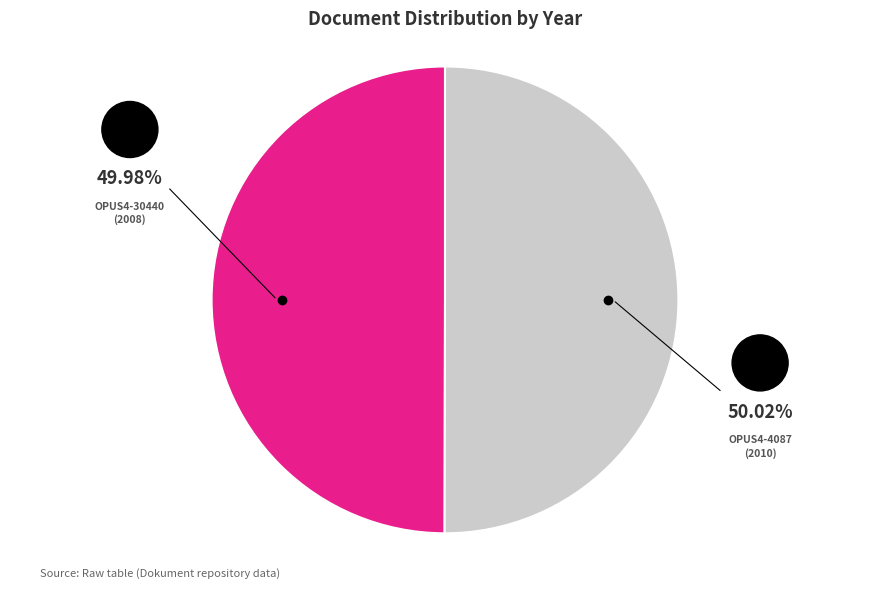

What is the ratio of the value at OPUS4-30440 to the value at OPUS4-4087?

1.0